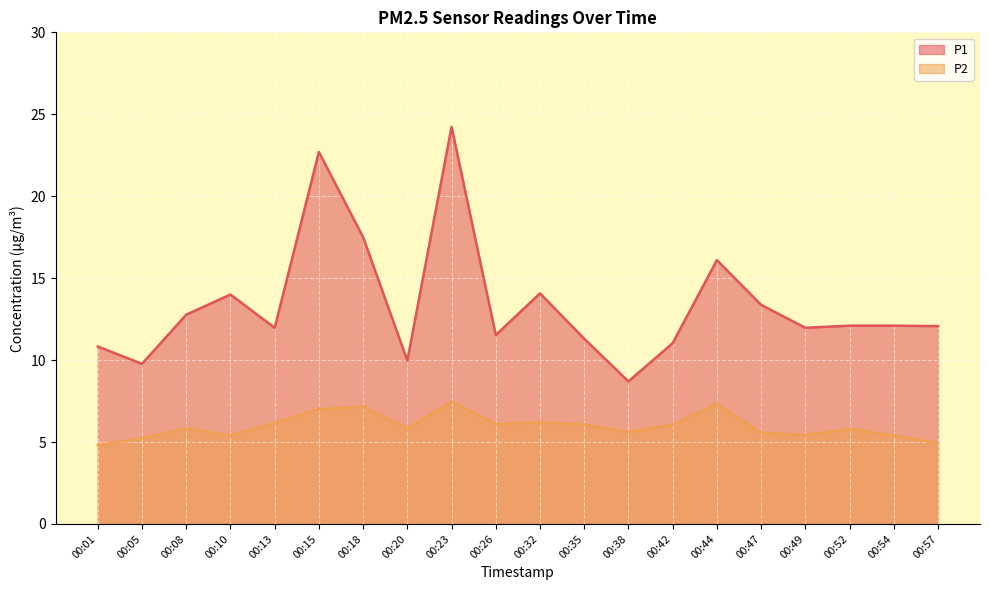

Between 00:23 and 00:35, which series saw the biggest shift?

P1